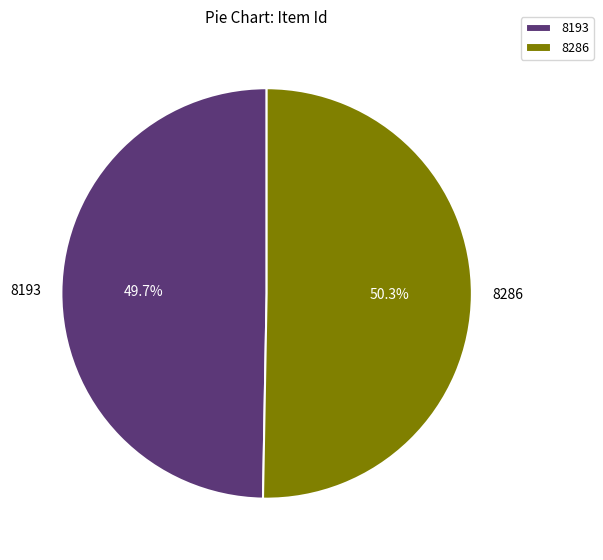

Is it true that 8286 is 58% of the pie?

False